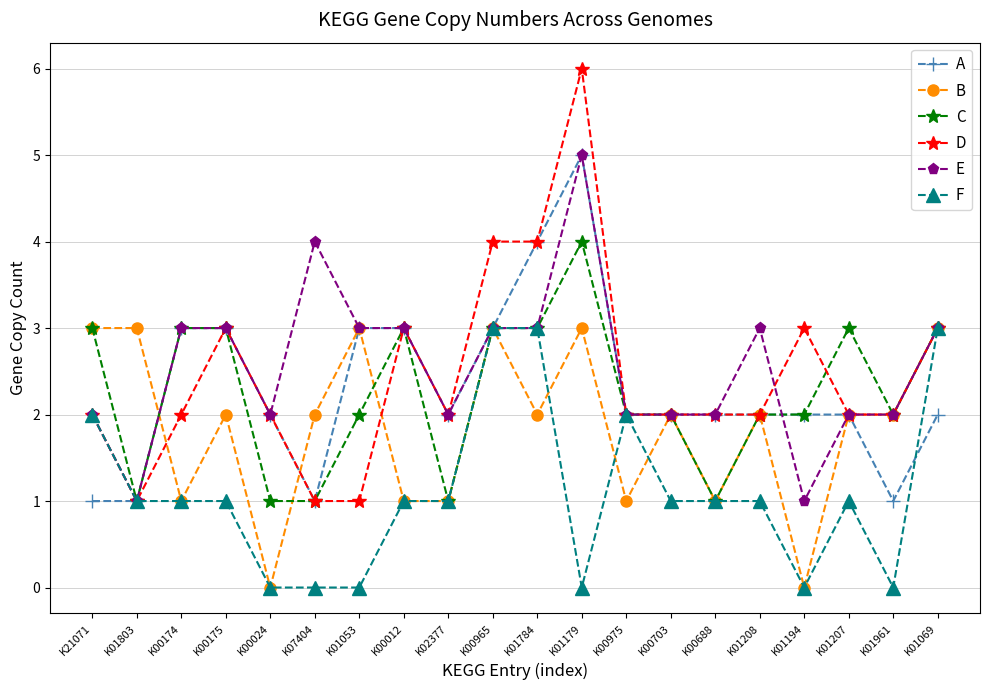

Reading left to right, transcribe all the data shown in this chart.

A: K21071=1	K01803=1	K00174=3	K00175=3	K00024=2	K07404=1	K01053=3	K00012=3	K02377=2	K00965=3	K01784=4	K01179=5	K00975=2	K00703=2	K00688=2	K01208=2	K01194=2	K01207=2	K01961=1	K01069=2
B: K21071=3	K01803=3	K00174=1	K00175=2	K00024=0	K07404=2	K01053=3	K00012=1	K02377=1	K00965=3	K01784=2	K01179=3	K00975=1	K00703=2	K00688=1	K01208=2	K01194=0	K01207=2	K01961=2	K01069=3
C: K21071=3	K01803=1	K00174=3	K00175=3	K00024=1	K07404=1	K01053=2	K00012=3	K02377=1	K00965=3	K01784=3	K01179=4	K00975=2	K00703=2	K00688=1	K01208=2	K01194=2	K01207=3	K01961=2	K01069=3
D: K21071=2	K01803=1	K00174=2	K00175=3	K00024=2	K07404=1	K01053=1	K00012=3	K02377=2	K00965=4	K01784=4	K01179=6	K00975=2	K00703=2	K00688=2	K01208=2	K01194=3	K01207=2	K01961=2	K01069=3
E: K21071=2	K01803=1	K00174=3	K00175=3	K00024=2	K07404=4	K01053=3	K00012=3	K02377=2	K00965=3	K01784=3	K01179=5	K00975=2	K00703=2	K00688=2	K01208=3	K01194=1	K01207=2	K01961=2	K01069=3
F: K21071=2	K01803=1	K00174=1	K00175=1	K00024=0	K07404=0	K01053=0	K00012=1	K02377=1	K00965=3	K01784=3	K01179=0	K00975=2	K00703=1	K00688=1	K01208=1	K01194=0	K01207=1	K01961=0	K01069=3